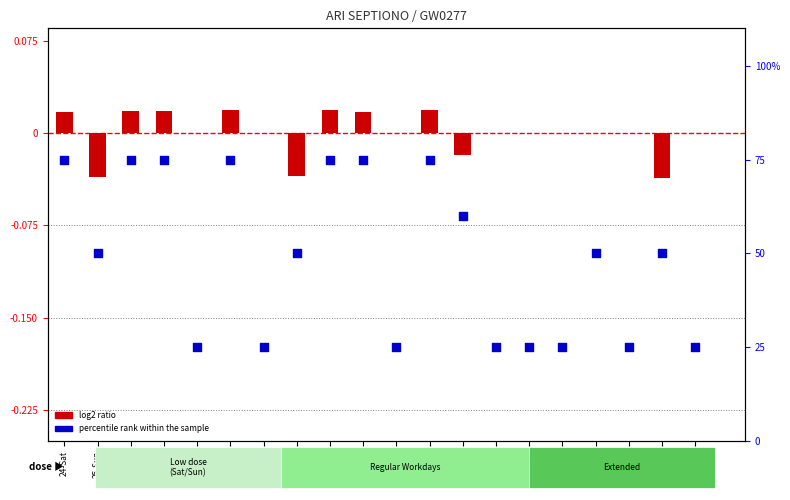

Which series has the largest Y range (max minus min)?

percentile rank within the sample